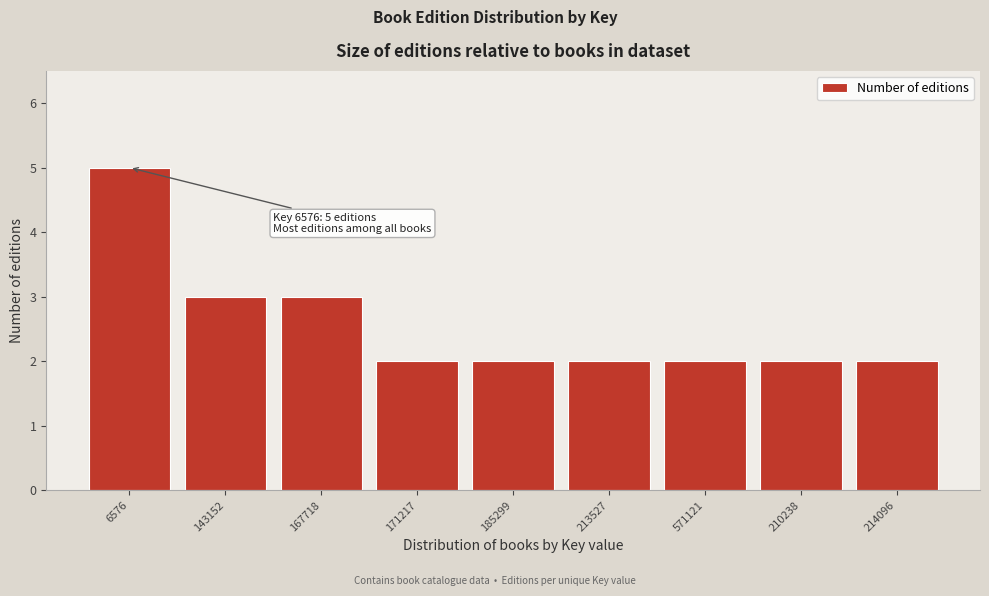

Reading left to right, extract all data points from this chart.

5	3	3	2	2	2	2	2	2